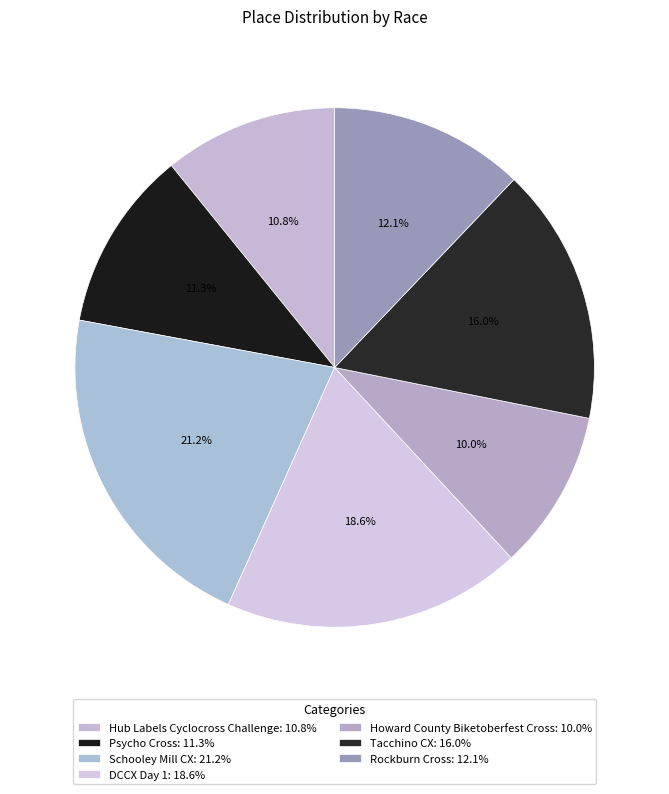

Which slice is the largest?

Schooley Mill CX